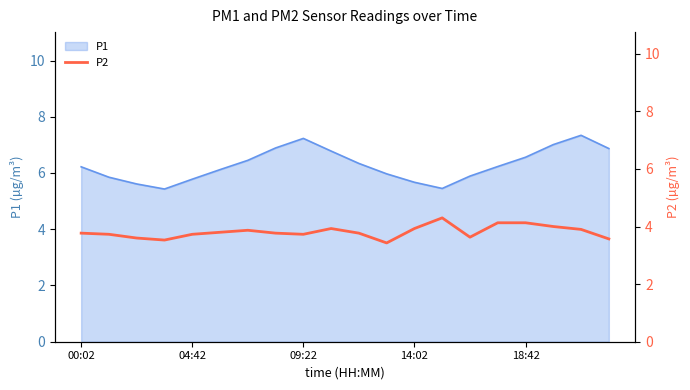

Read the value at 5.

3.8